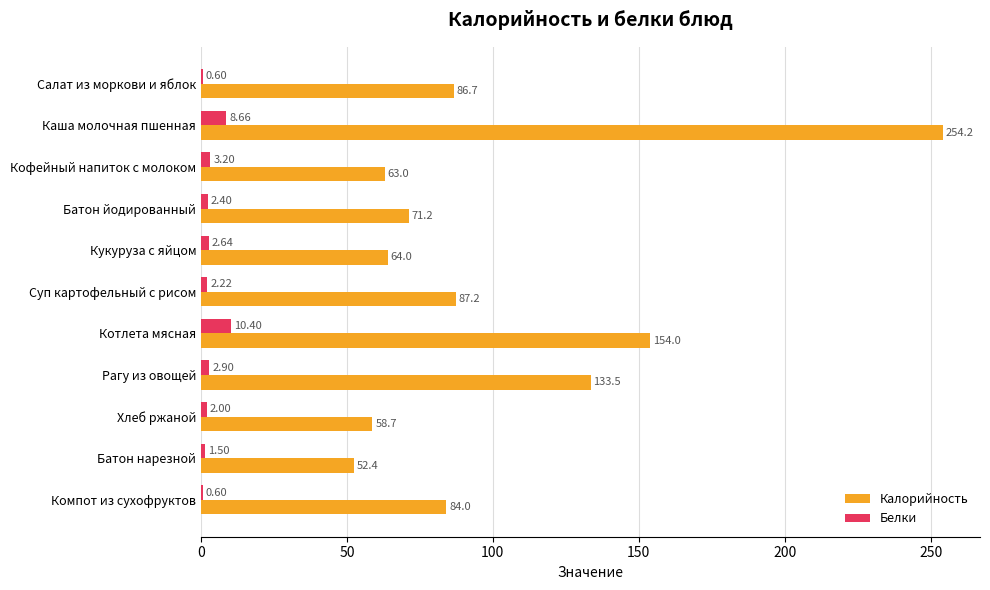

At which label does Калорийность reach its peak?

Каша молочная пшенная